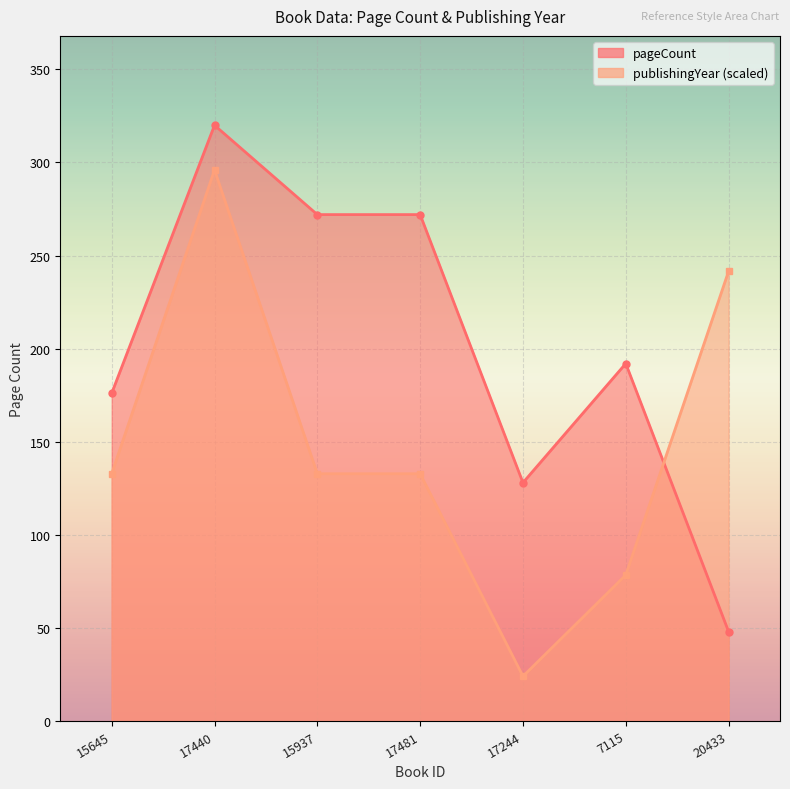

What is the value of the publishingYear point at the 6th from the left?

78.4